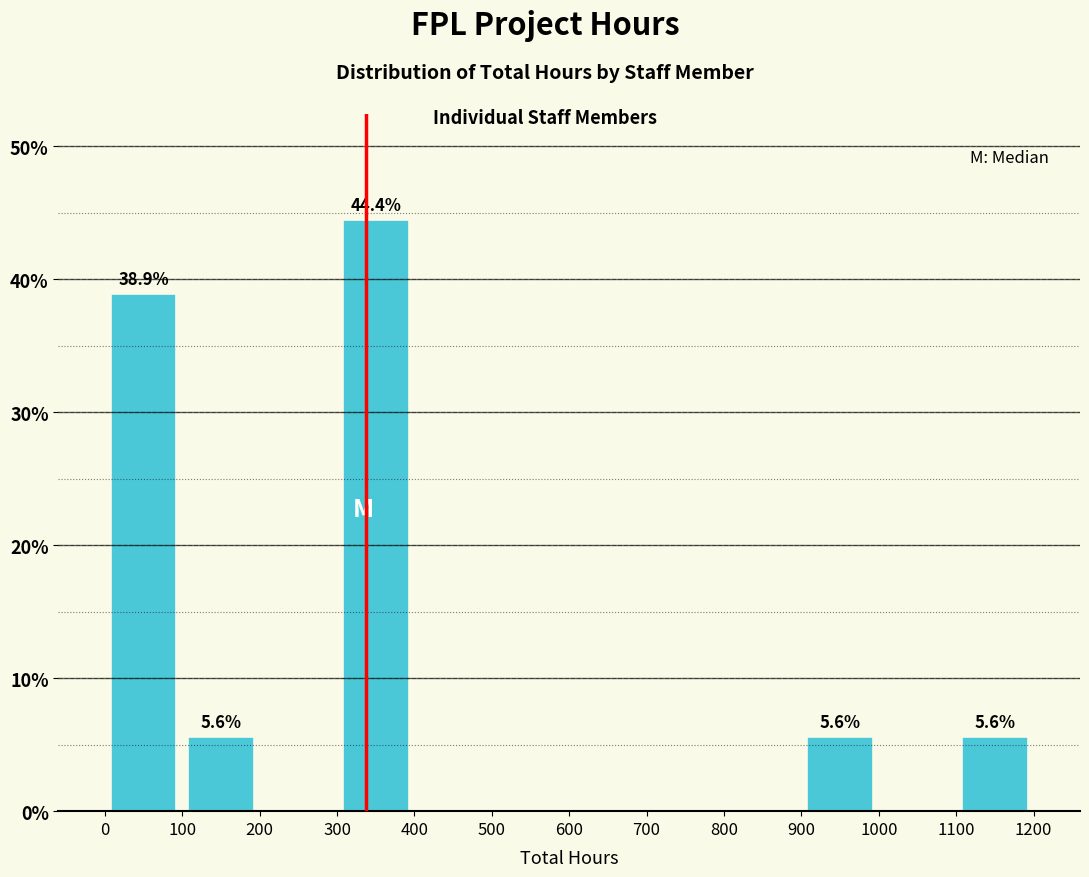

Which range on the x-axis has the tallest bar?

300 to 400